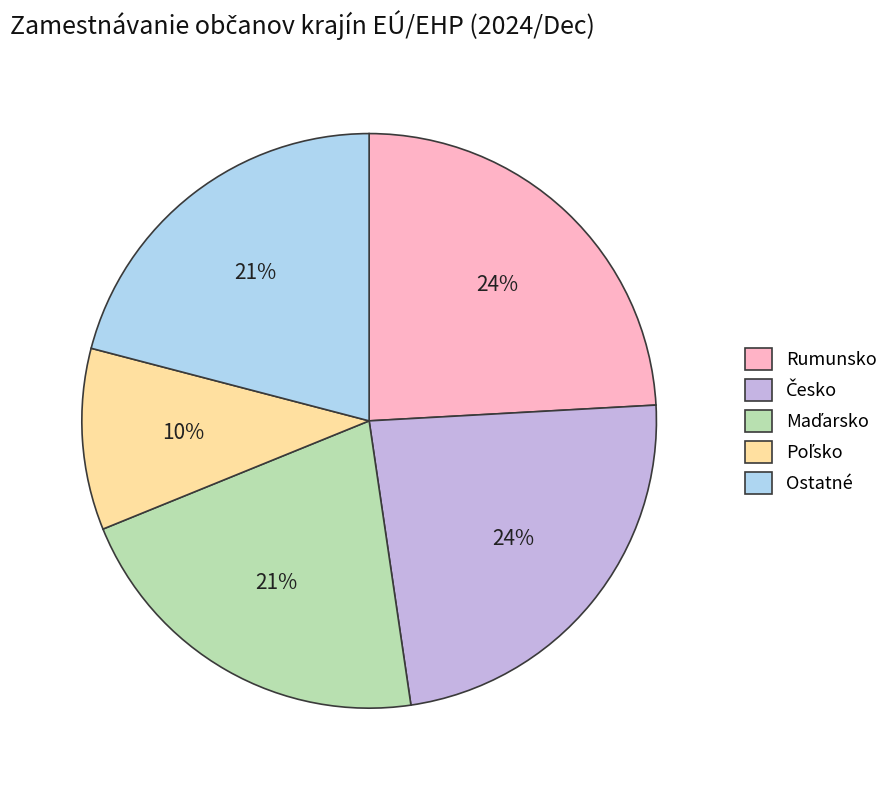

What percentage is the Ostatné slice, to the nearest percent?

21%